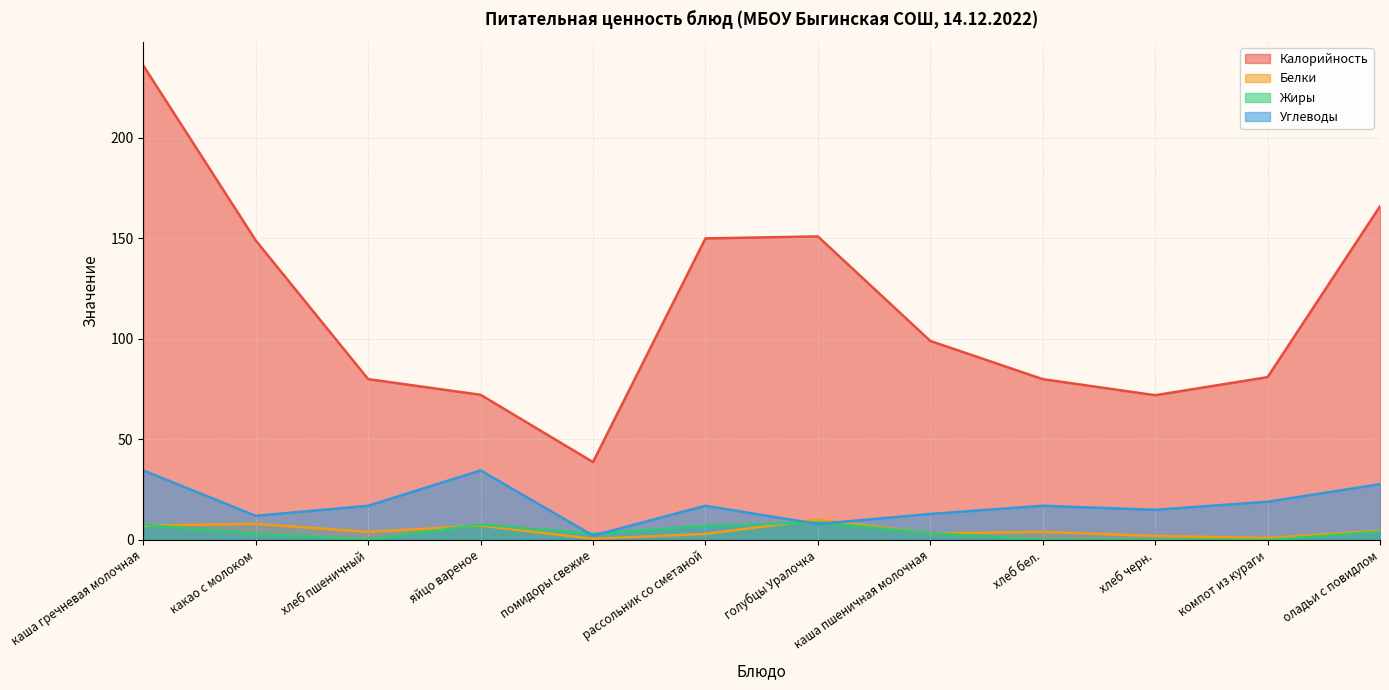

What is the label of the 12th point from the left?

оладьи с повидлом